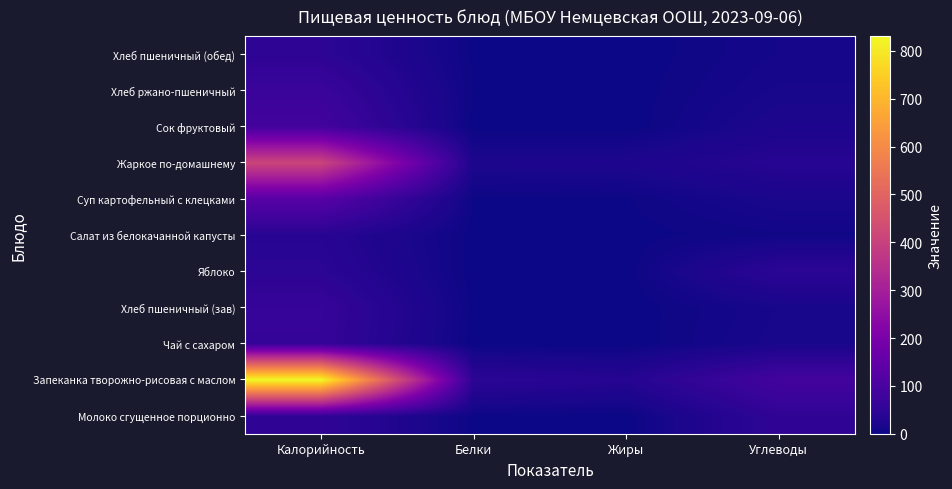

What is the total value across all series at Белки?

77.9